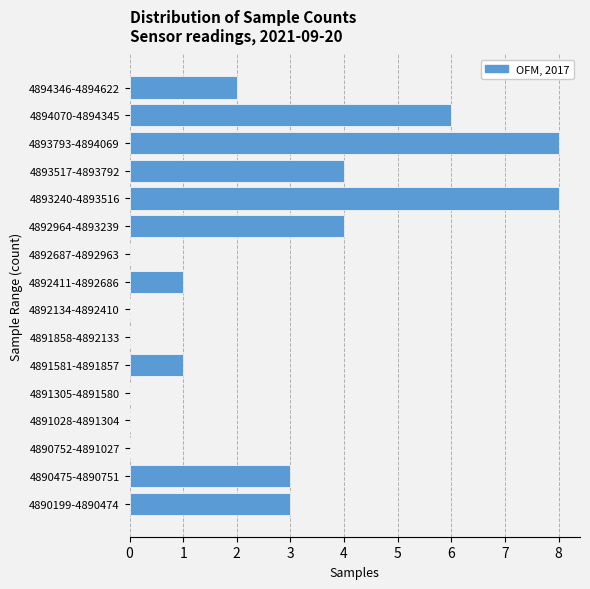

Reading top to bottom, transcribe all the data shown in this chart.

4894346-4894622=2	4894070-4894345=6	4893793-4894069=8	4893517-4893792=4	4893240-4893516=8	4892964-4893239=4	4892687-4892963=0	4892411-4892686=1	4892134-4892410=0	4891858-4892133=0	4891581-4891857=1	4891305-4891580=0	4891028-4891304=0	4890752-4891027=0	4890475-4890751=3	4890199-4890474=3